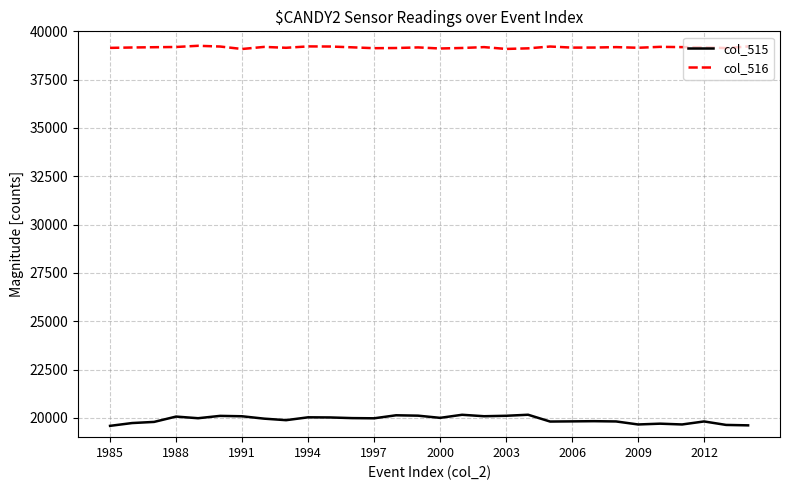

What are all the series names shown in the legend?

col_515, col_516